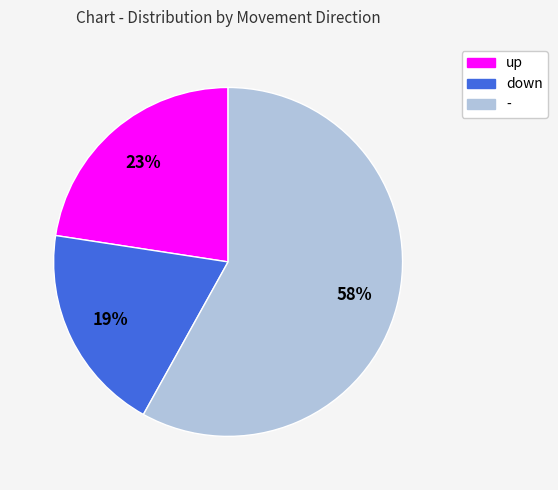

The - slice represents 58% of the pie. True or false?

True